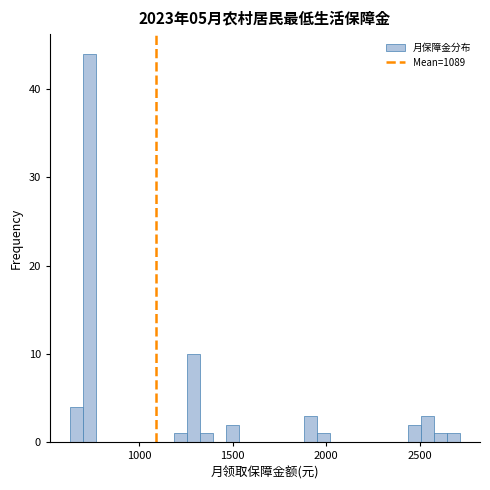

Around what value on the x-axis is the tallest bar? Give the approximate position of its centre, as read against the axis.

750